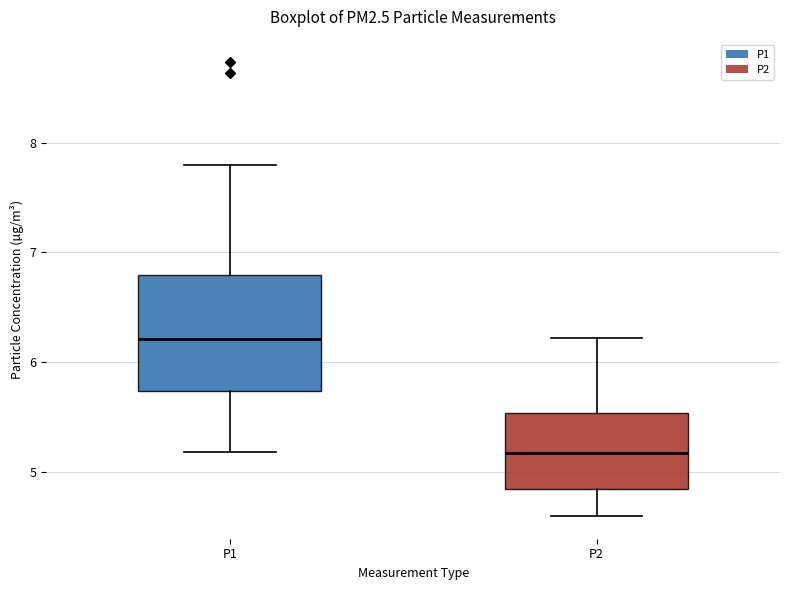

Reading left to right, read every box against the y-axis: the position of its median line, the range the box covers, and the ends of its whiskers. The values are not printed on the chart, so give them approximately, as read against the axis.

P1: median 6.2, box 5.7 to 6.8, whiskers 5.2 to 7.8
P2: median 5.2, box 4.9 to 5.5, whiskers 4.6 to 6.2